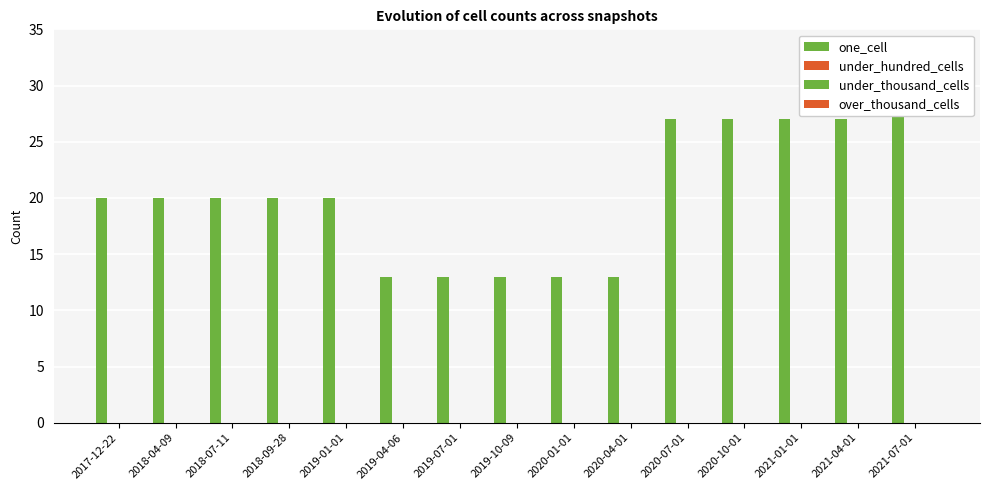

Count the number of data series in this chart.

4